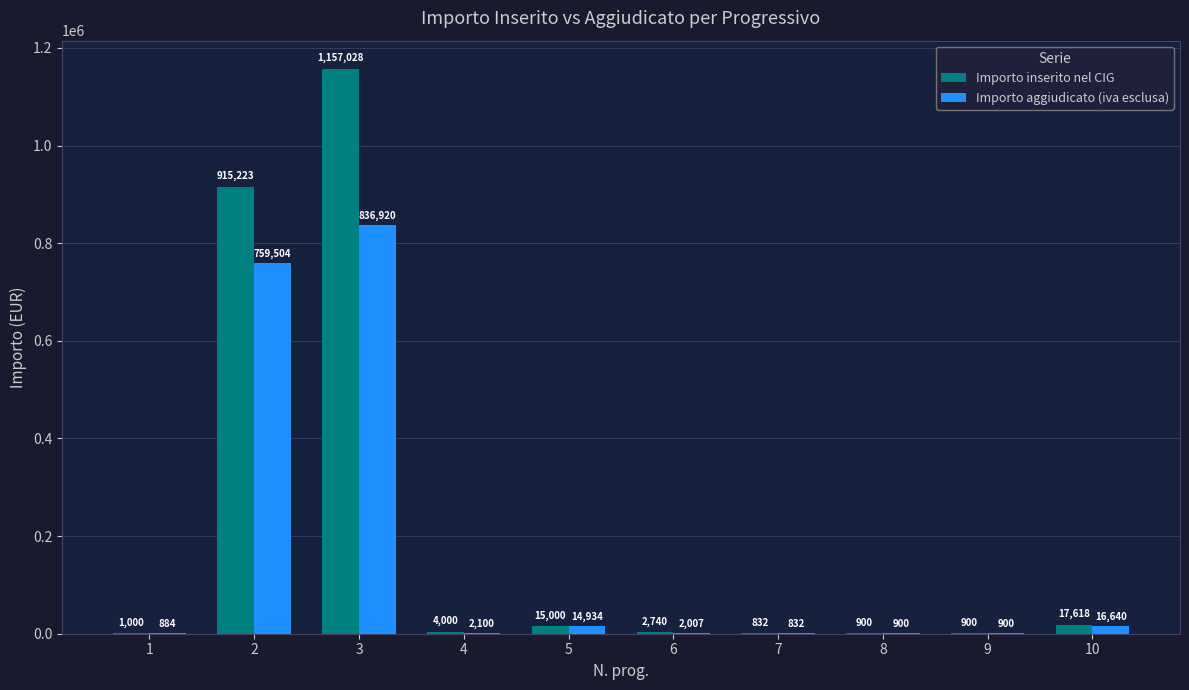

True or false: Importo aggiudicato (iva esclusa) has a value of 14934.0 at 5.

True